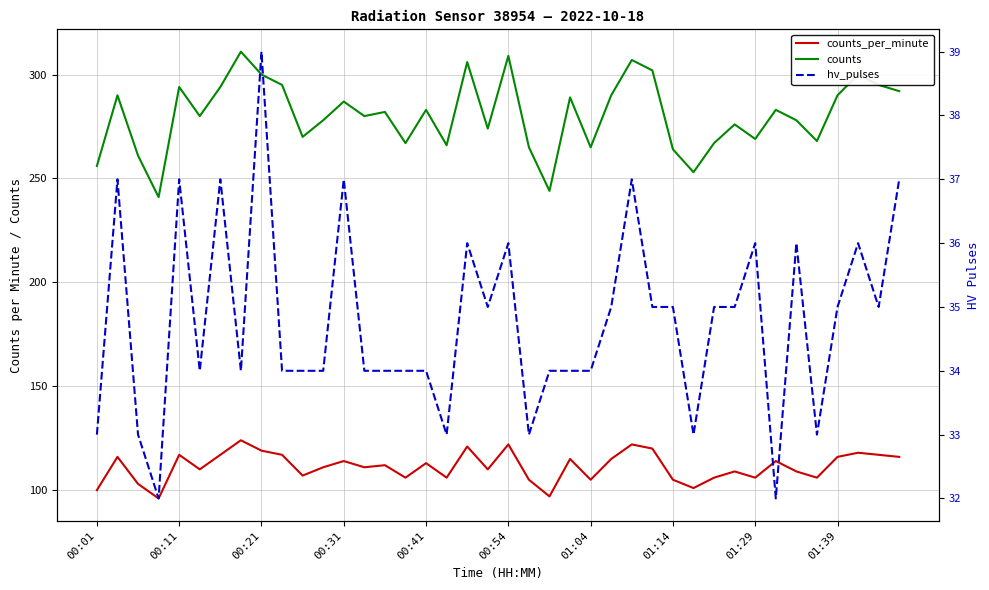

What is the value of the counts_per_minute point at the 37th from the left?

116